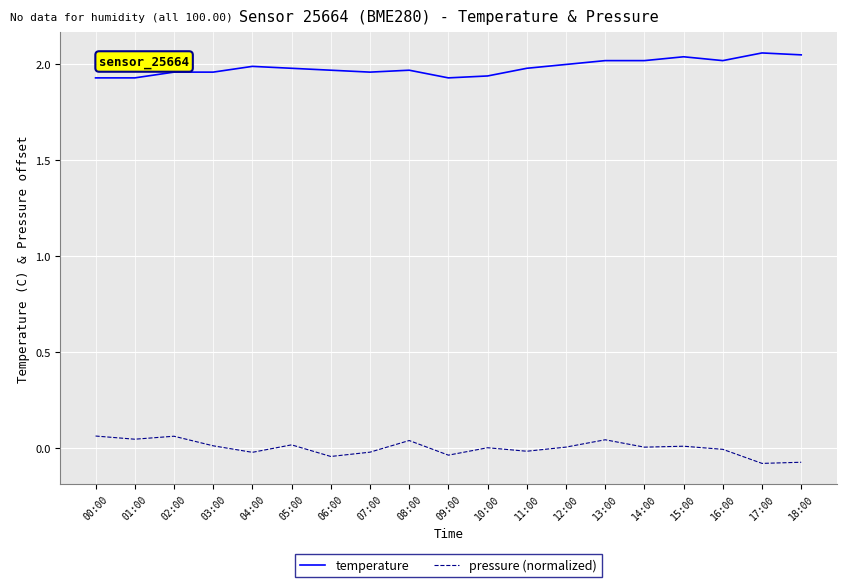

The temperature series shows 2.0 at 13:00. True or false?

True